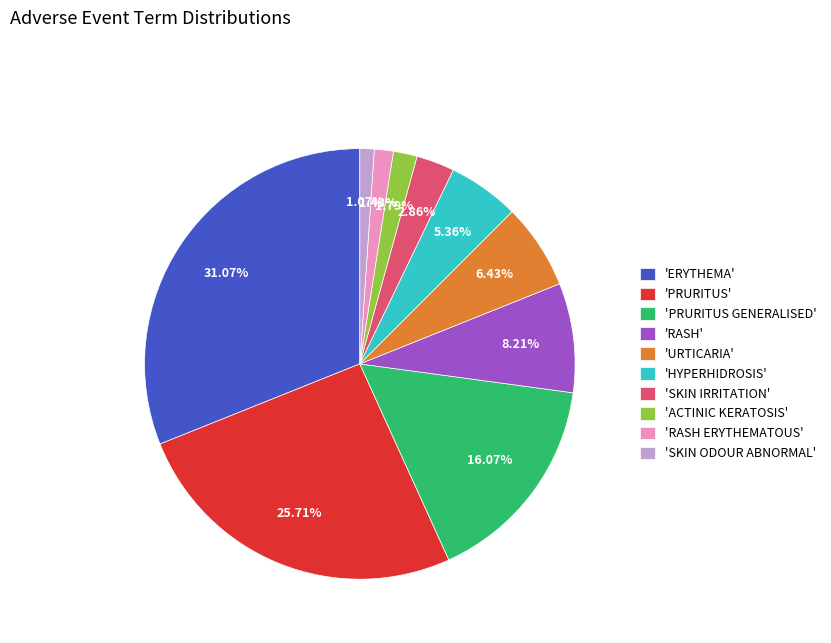

Do 'PRURITUS' and 'ERYTHEMA' together represent more than half of the pie?

Yes